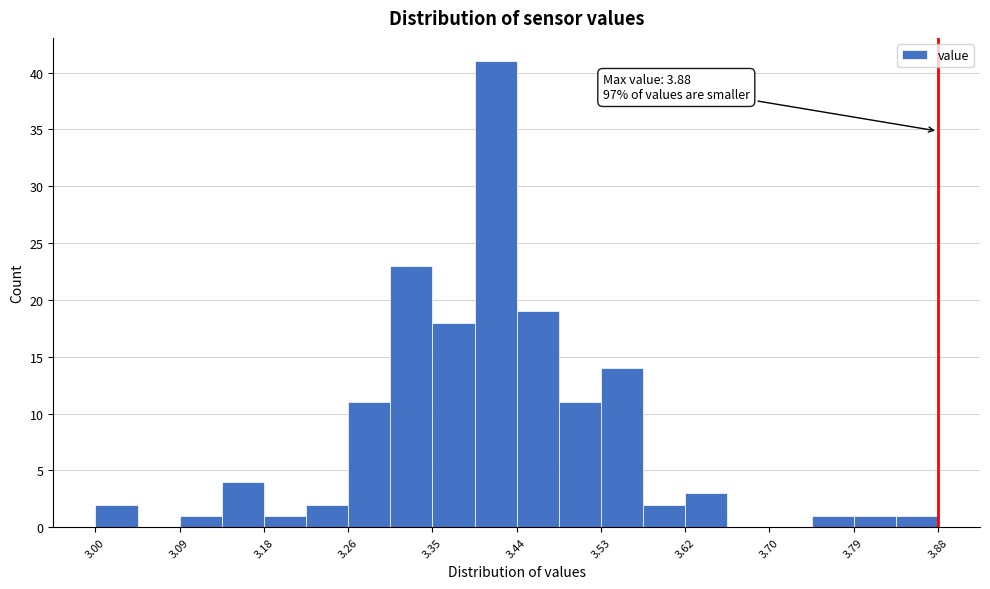

Which range on the x-axis has the tallest bar?

3.396 to 3.440